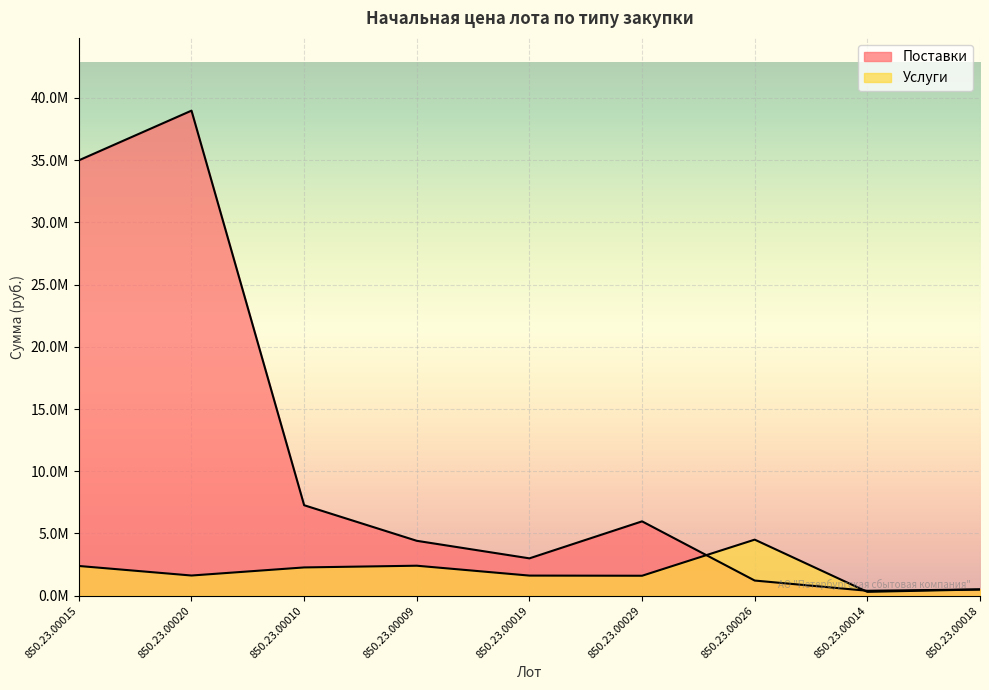

At which label is Услуги closest to 2403659?

850.23.00009